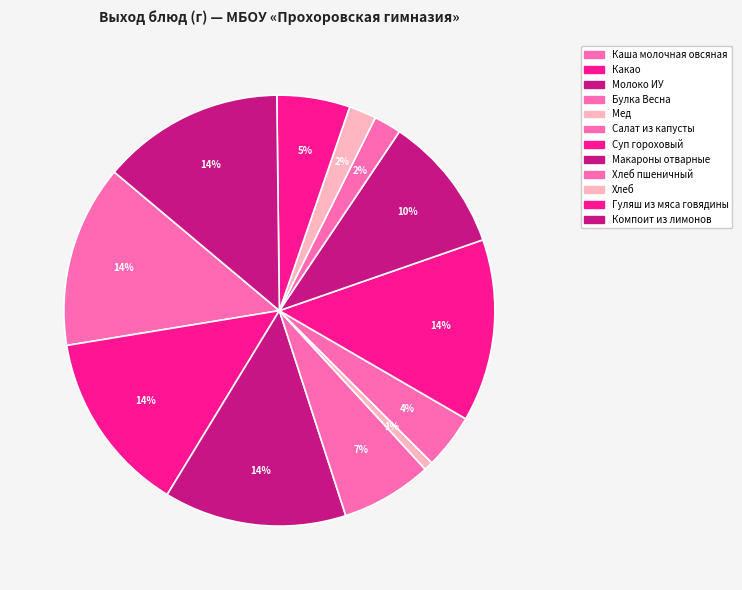

How many segments does this pie chart have?

12